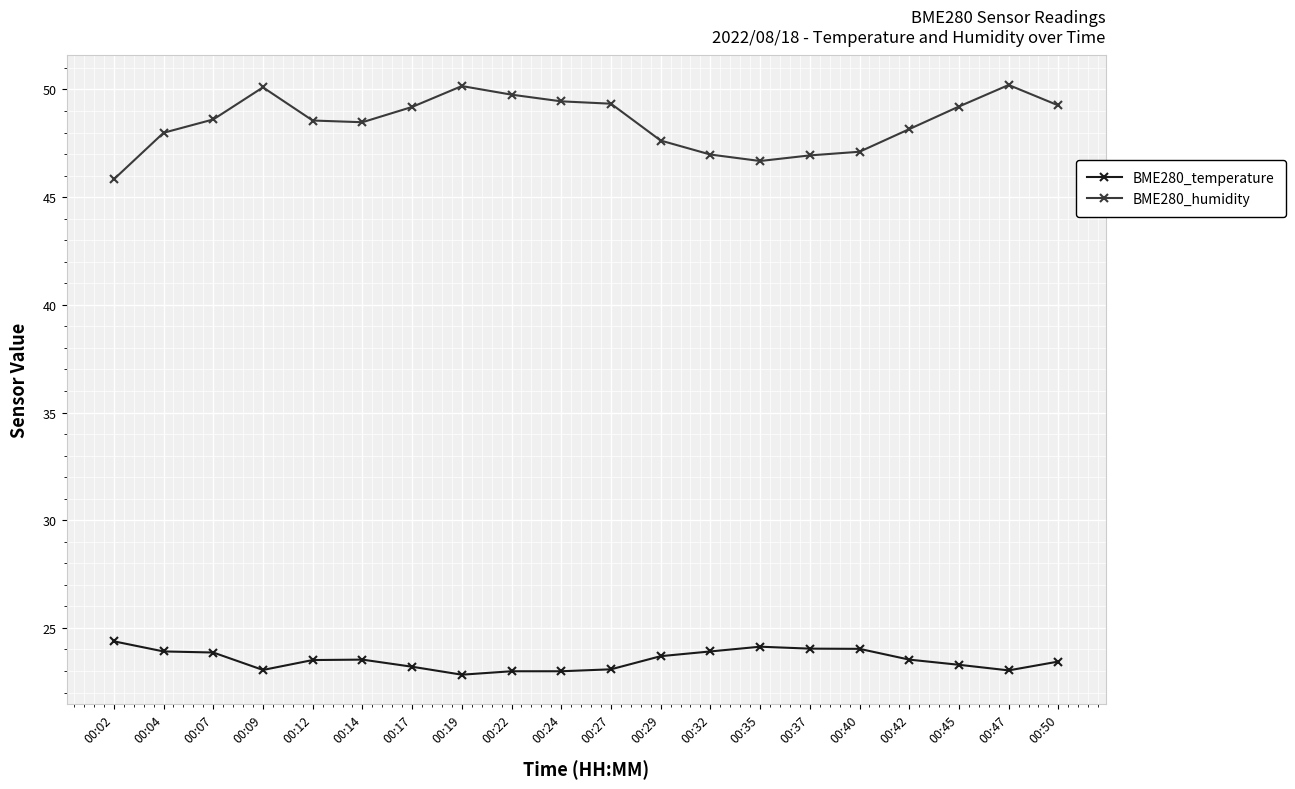

Between 00:14 and 00:47, which series saw the biggest shift?

BME280_humidity